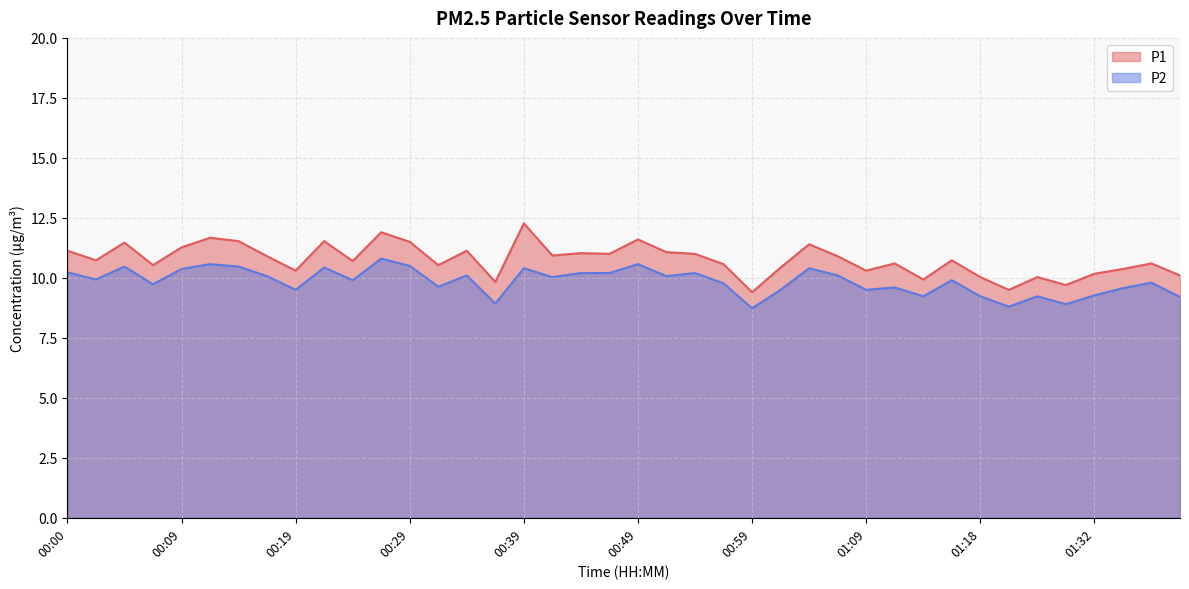

Which series has the largest range (max minus min)?

P1